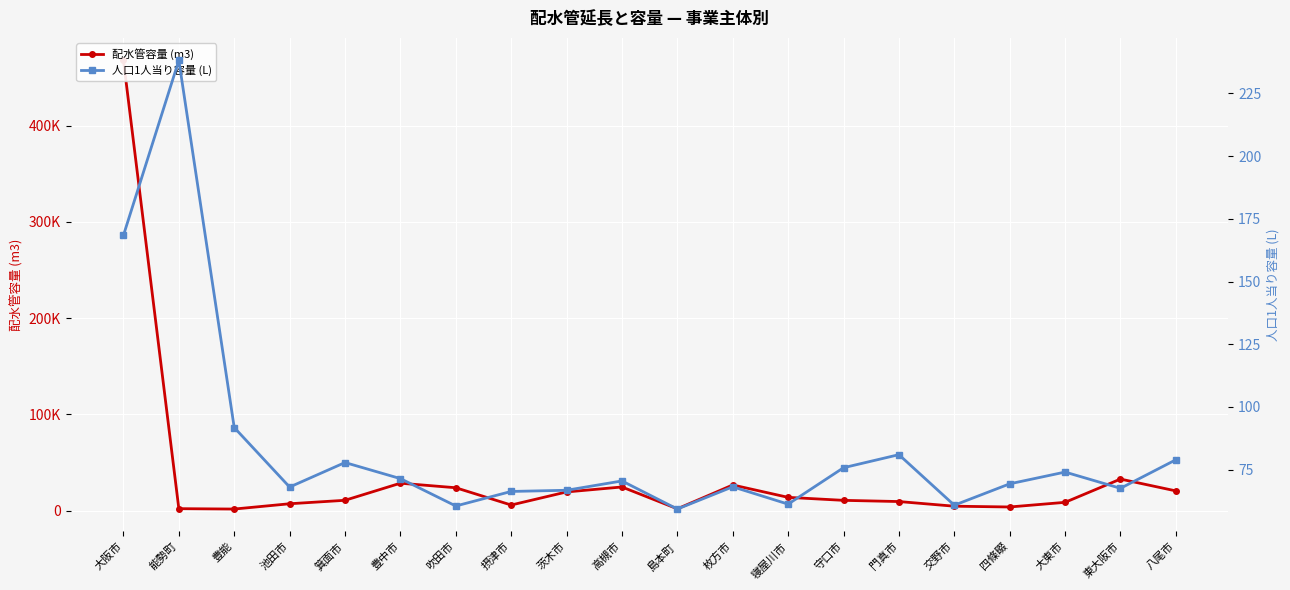

At which category is the sum across all series the highest?

大阪市